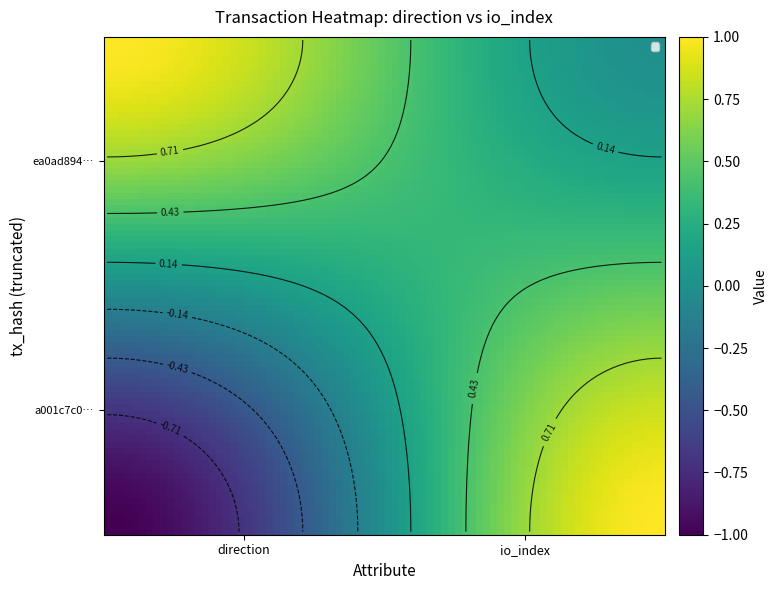

List the series in order of their overall mean, highest first.

ea0ad894c19051a6988eb2dce01be199f9cbff7, a001c7c0dc97da8c42cdd892117bc08f66a05a3